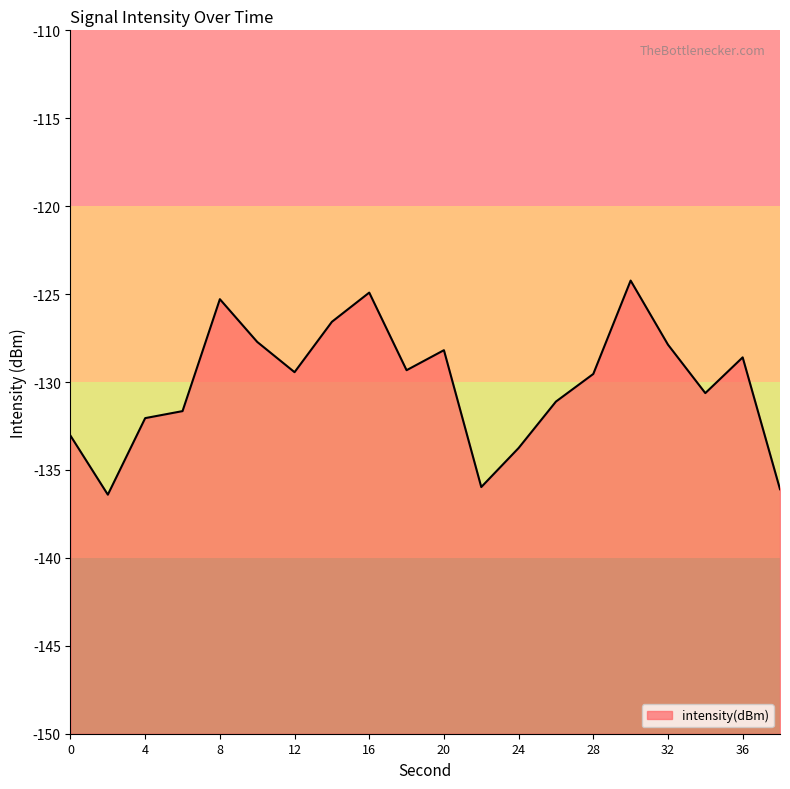

How many data points are above -129?

8